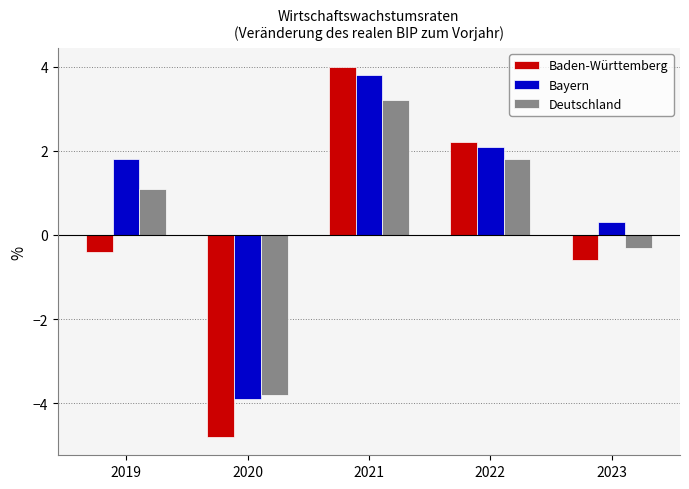

Reading left to right, extract all data points from this chart.

Baden-Württemberg: -0.4	-4.8	4.0	2.2	-0.6
Bayern: 1.8	-3.9	3.8	2.1	0.3
Deutschland: 1.1	-3.8	3.2	1.8	-0.3